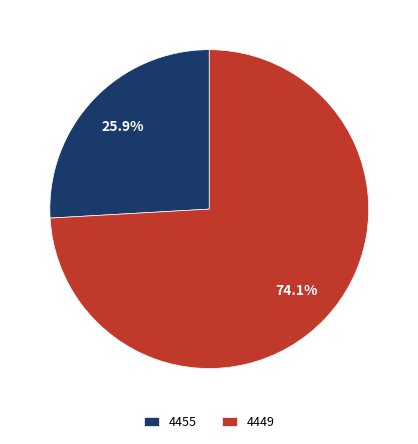

Between 4455 and 4449, which is larger?

4449